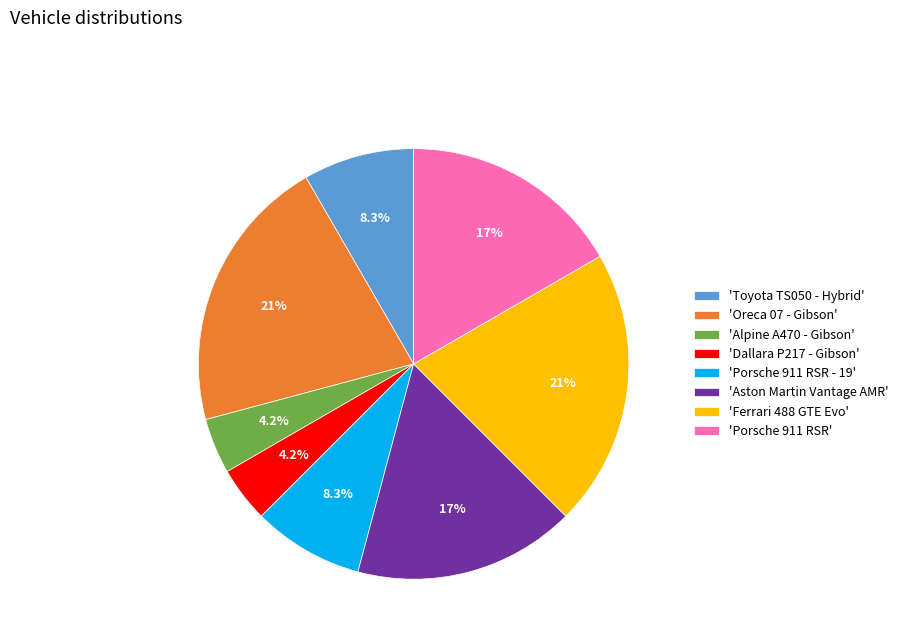

Between 'Aston Martin Vantage AMR' and 'Oreca 07 - Gibson', which is larger?

'Oreca 07 - Gibson'